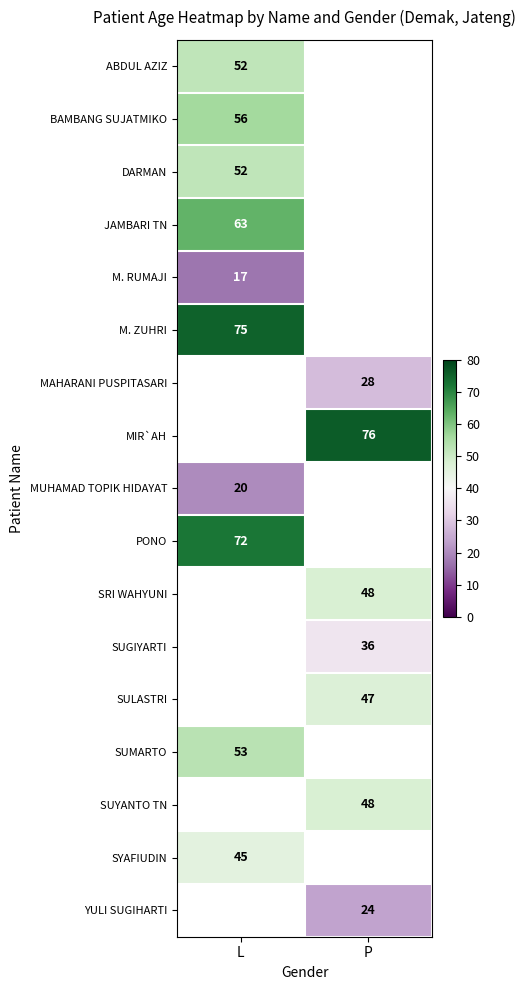

What is the maximum value shown in the chart?

76.0